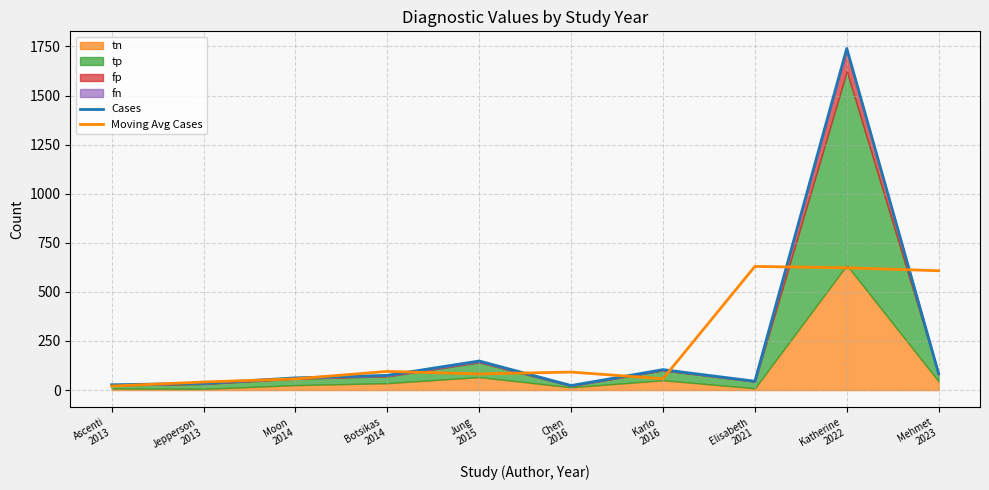

Where is the first local minimum for Cases?

Chen
2016